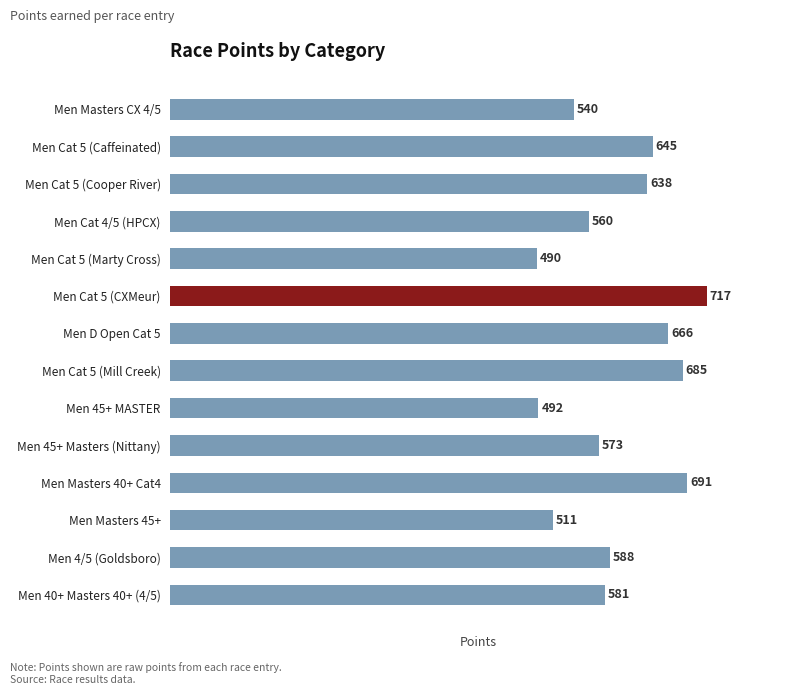

Does the chart contain any negative values?

No